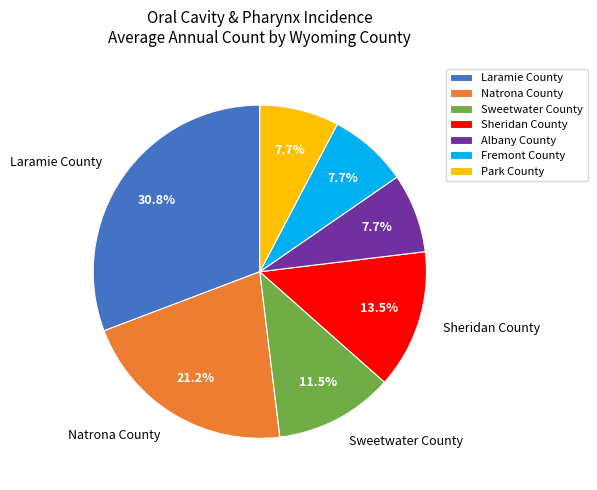

To the nearest percent, what is the difference between the largest and smallest slice percentages?

23%